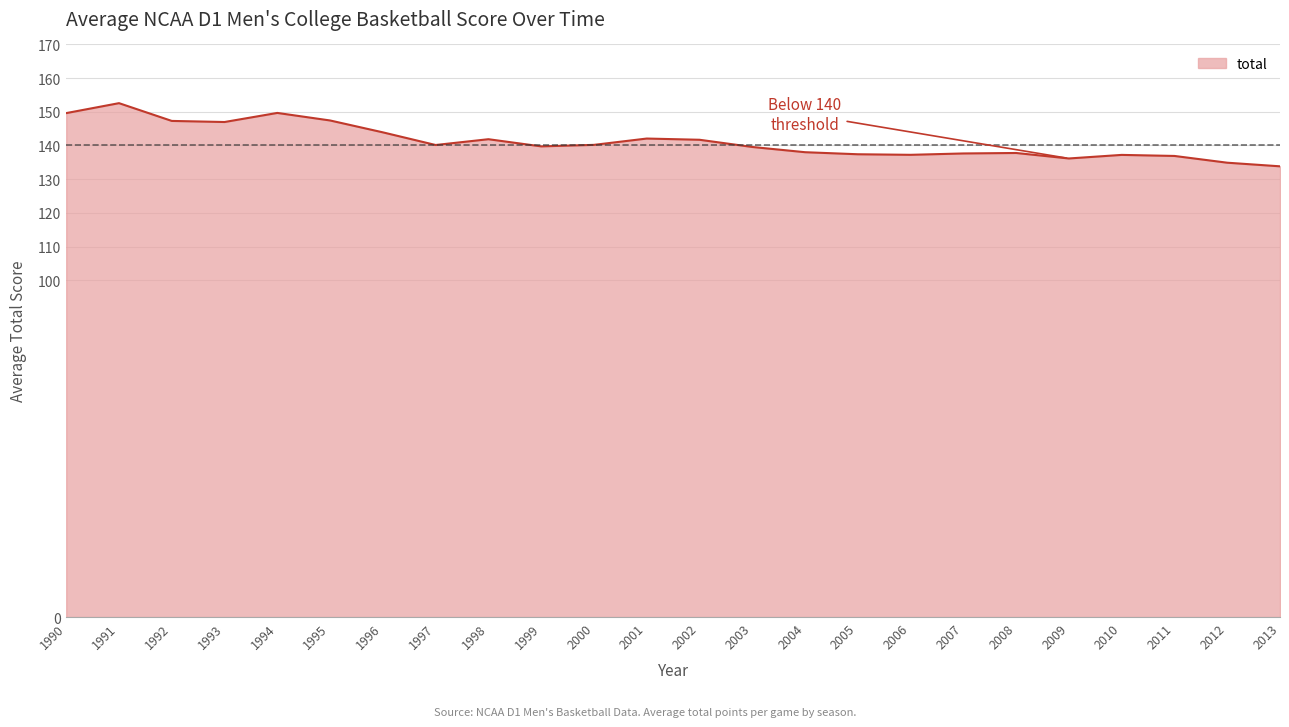

What is the approximate value at 2012?

134.9